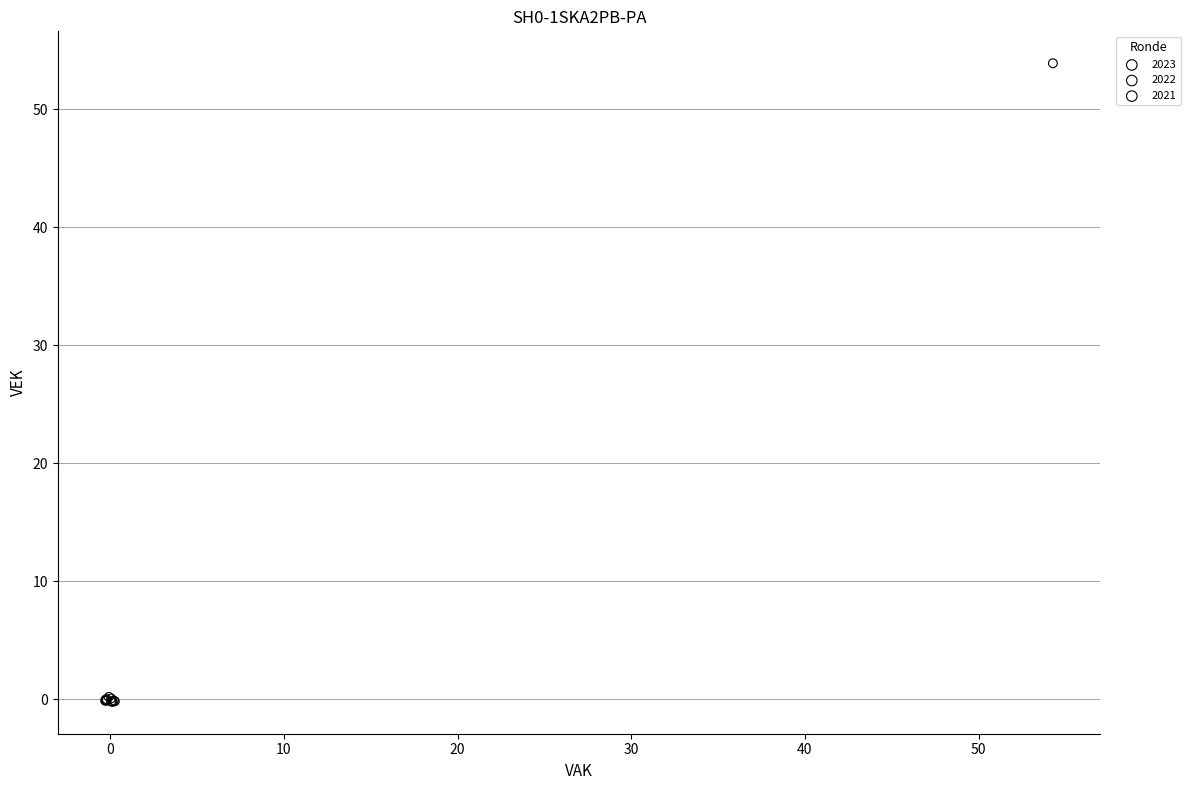

Which series reaches the maximum Y coordinate?

2021